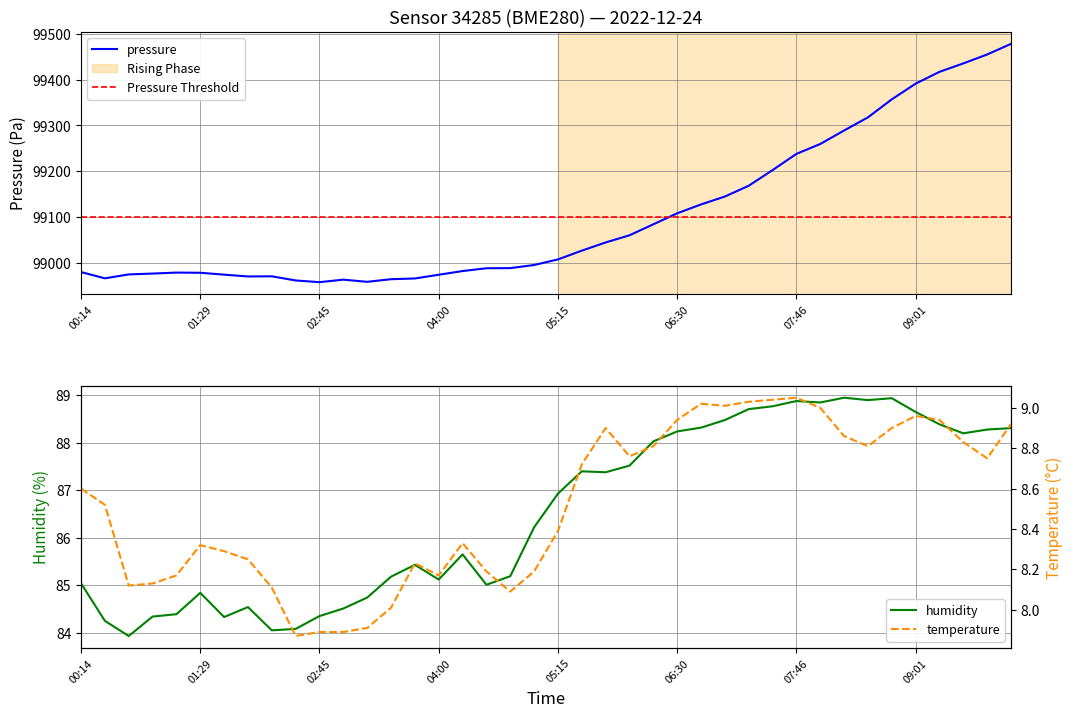

Reading left to right, transcribe all the data shown in this chart.

pressure: 00:14=98980.5	00:29=98966.8	00:44=98975.4	00:59=98977.2	01:14=98979.3	01:29=98979.0	01:44=98974.8	01:59=98970.9	02:14=98971.2	02:30=98962.2	02:45=98958.5	03:00=98963.9	03:15=98959.2	03:30=98964.9	03:45=98966.5	04:00=98974.6	04:15=98982.7	04:30=98988.8	04:45=98989.1	05:00=98995.9	05:15=99008.1	05:30=99027.2	05:45=99045.0	06:00=99060.6	06:15=99084.6	06:30=99108.5	06:45=99127.9	07:00=99145.1	07:16=99168.6	07:31=99202.6	07:46=99238.0	08:01=99259.6	08:16=99289.0	08:31=99317.6	08:46=99356.9	09:01=99391.1	09:16=99416.8	09:31=99435.2	09:46=99454.7	10:01=99477.8
humidity: 00:14=85.0	00:29=84.2	00:44=83.9	00:59=84.3	01:14=84.4	01:29=84.8	01:44=84.3	01:59=84.5	02:14=84.0	02:30=84.1	02:45=84.3	03:00=84.5	03:15=84.7	03:30=85.2	03:45=85.4	04:00=85.1	04:15=85.7	04:30=85.0	04:45=85.2	05:00=86.2	05:15=86.9	05:30=87.4	05:45=87.4	06:00=87.5	06:15=88.0	06:30=88.2	06:45=88.3	07:00=88.5	07:16=88.7	07:31=88.8	07:46=88.9	08:01=88.8	08:16=89.0	08:31=88.9	08:46=88.9	09:01=88.7	09:16=88.4	09:31=88.2	09:46=88.3	10:01=88.3
temperature: 00:14=8.6	00:29=8.5	00:44=8.1	00:59=8.1	01:14=8.2	01:29=8.3	01:44=8.3	01:59=8.2	02:14=8.1	02:30=7.9	02:45=7.9	03:00=7.9	03:15=7.9	03:30=8.0	03:45=8.2	04:00=8.2	04:15=8.3	04:30=8.2	04:45=8.1	05:00=8.2	05:15=8.4	05:30=8.7	05:45=8.9	06:00=8.8	06:15=8.8	06:30=8.9	06:45=9.0	07:00=9.0	07:16=9.0	07:31=9.0	07:46=9.1	08:01=9.0	08:16=8.9	08:31=8.8	08:46=8.9	09:01=9.0	09:16=8.9	09:31=8.8	09:46=8.8	10:01=8.9